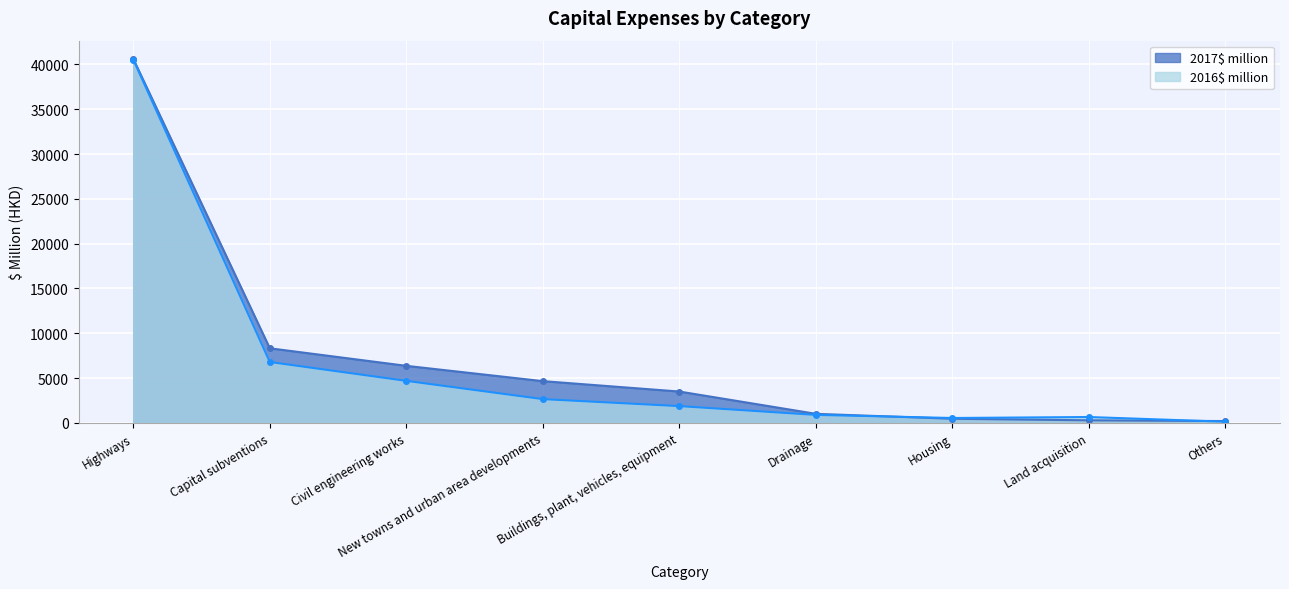

Where is 2017$ million nearest to the value 20410?

Capital subventions